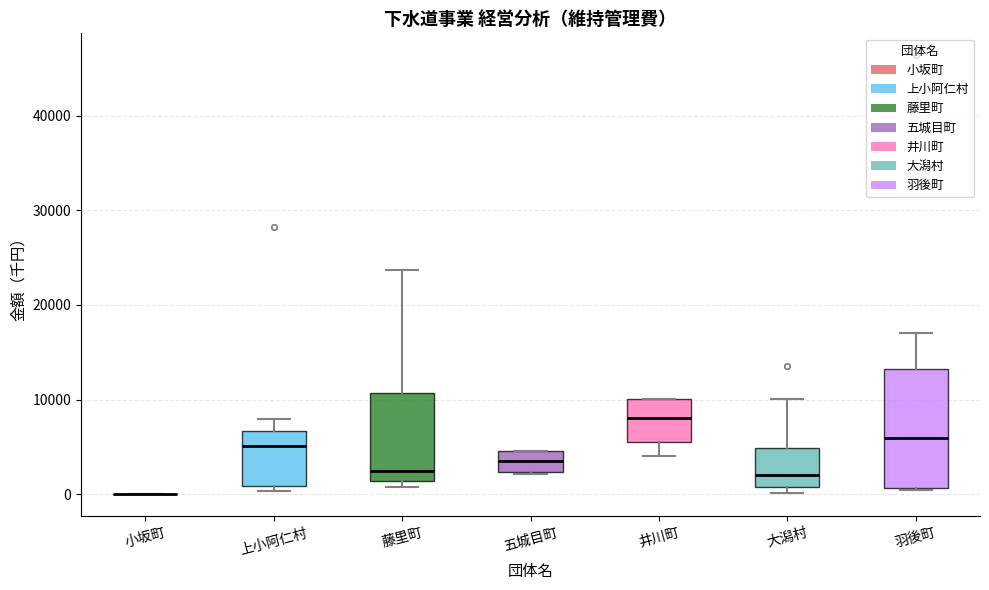

Reading left to right, read every box against the y-axis: the position of its median line, the range the box covers, and the ends of its whiskers. The values are not printed on the chart, so give them approximately, as read against the axis.

小坂町: box collapsed to a line at 0, whiskers 0 to 0
上小阿仁村: median 5000, box 1000 to 7000, whiskers 0 to 8000
藤里町: median 2000, box 1000 to 11000, whiskers 1000 (just below the box's lower edge) to 24000
五城目町: median 4000, box 2000 to 5000, whiskers 2000 to 5000
井川町: median 8000, box 6000 to 10000, whiskers 4000 to 10000
大潟村: median 2000, box 1000 to 5000, whiskers 0 to 10000
羽後町: median 6000, box 1000 to 13000, whiskers 0 to 17000